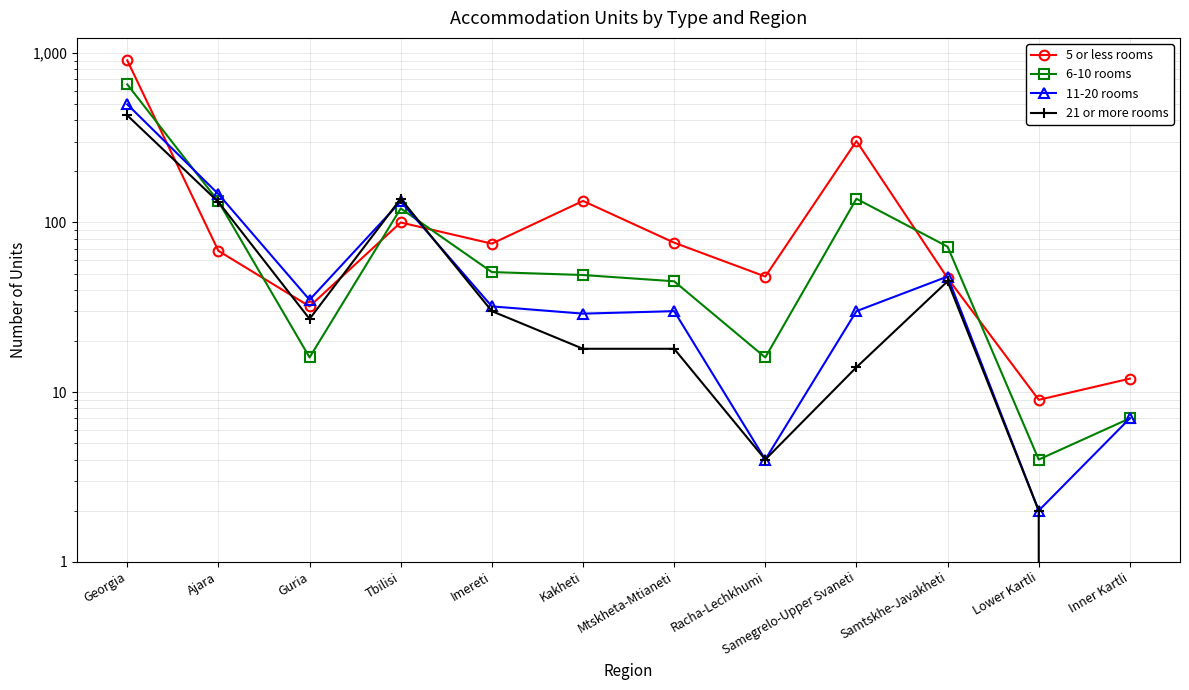

Does the chart have visible grid lines?

Yes